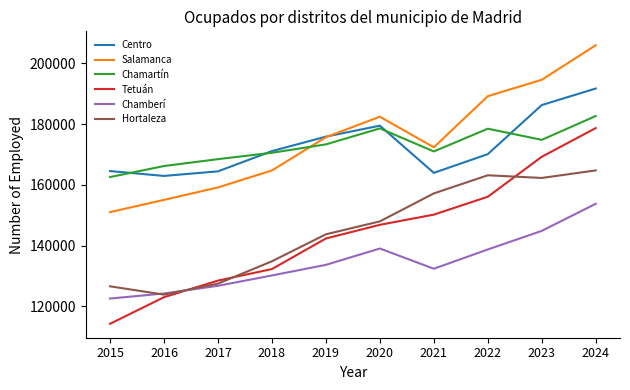

Which category has the highest value in the Salamanca series?

2024